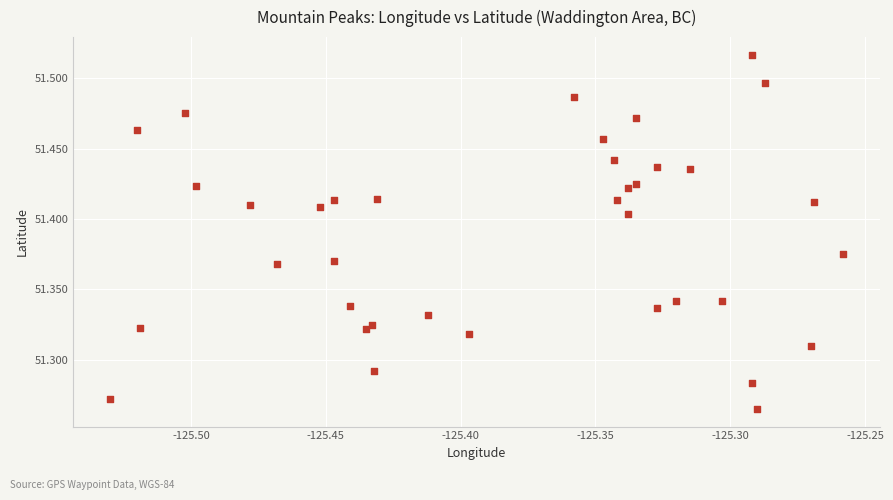

What is the range of X values (max minus min)?

0.3